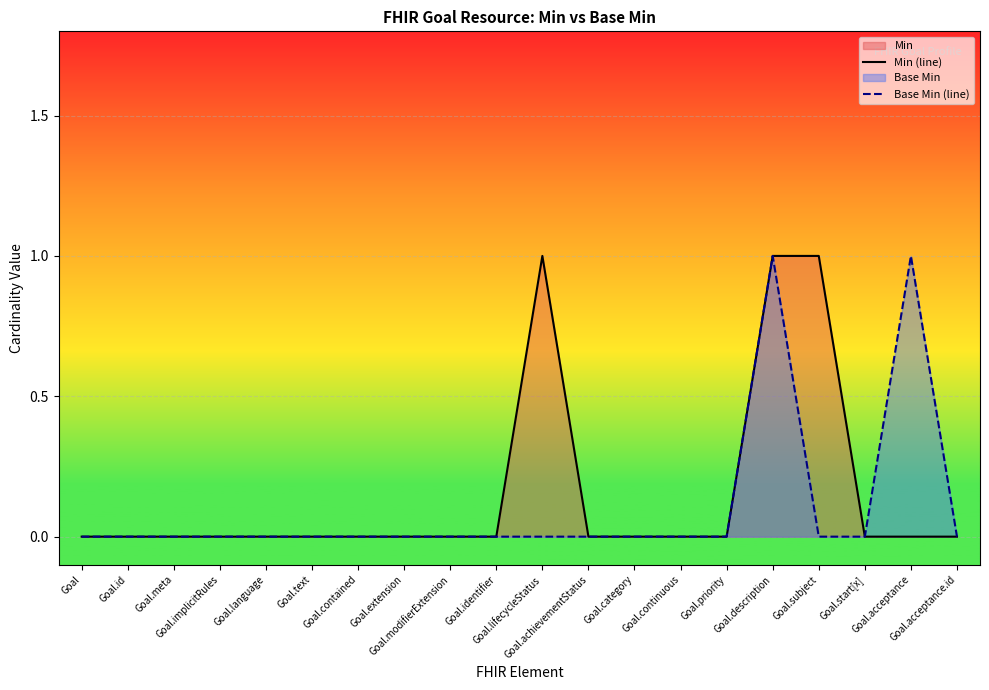

What is the sum of all Min (line) values?

3